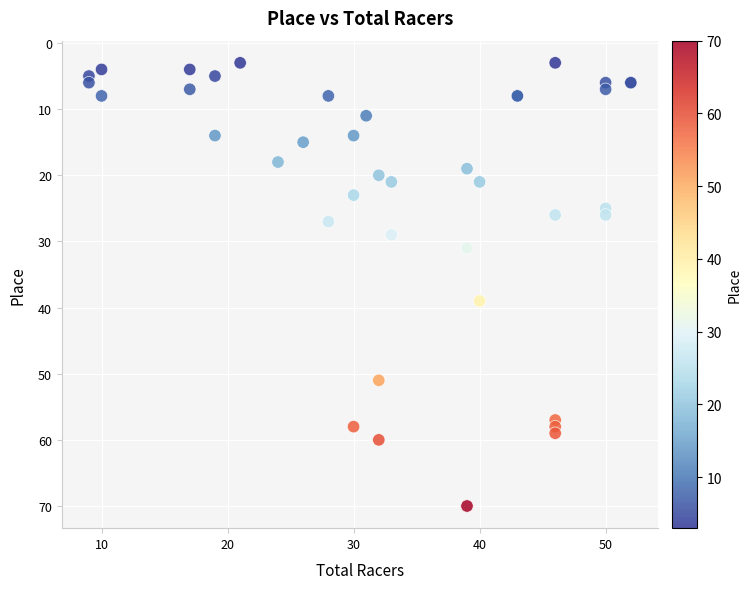

What Y value in the scatter plot is closest to 36?

39